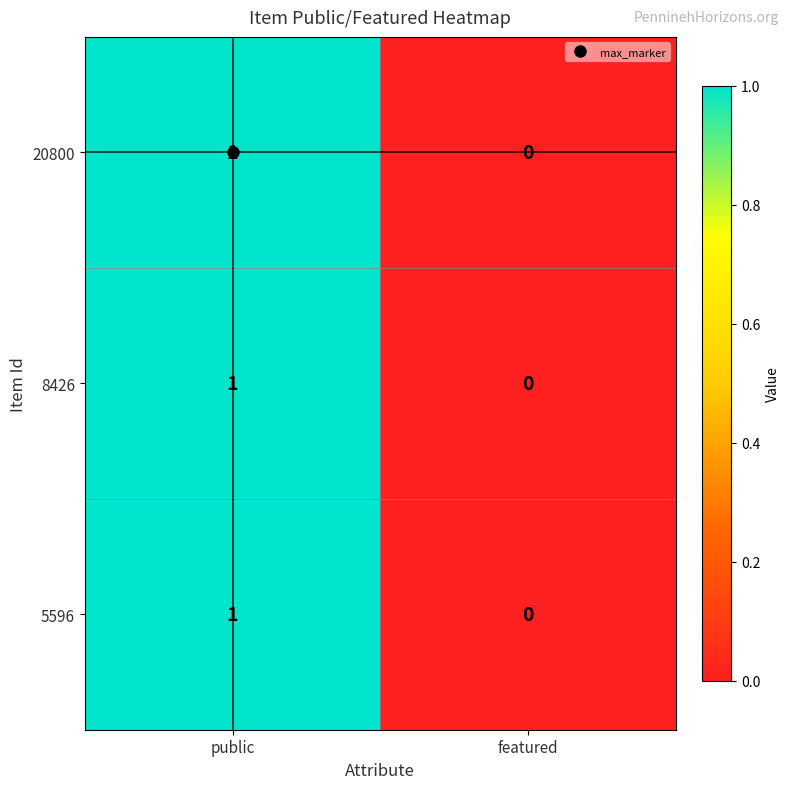

The value of 20800 at public is 1. True or false?

True